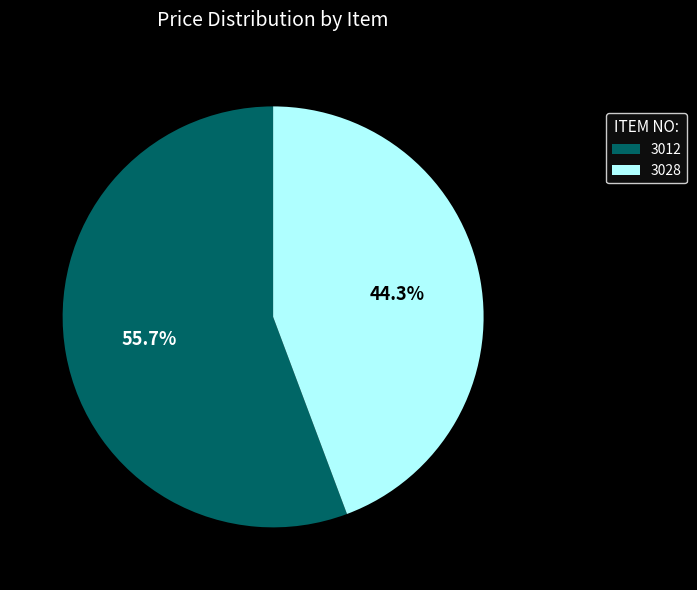

Is it true that 3012 is 62% of the pie?

False